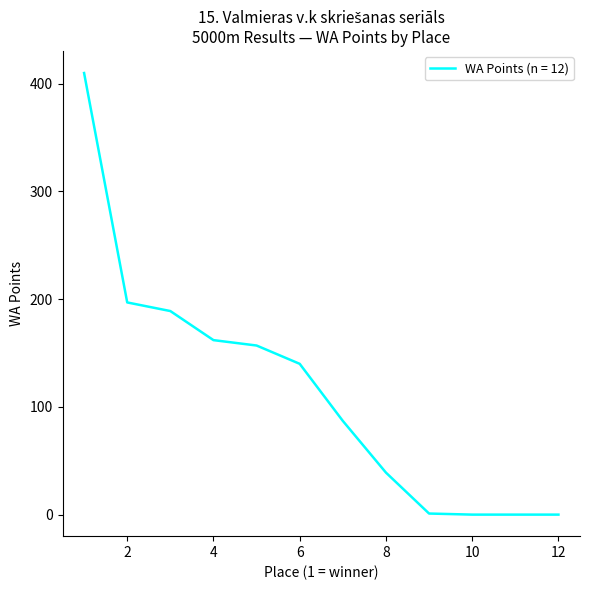

What is the greatest value displayed?

410